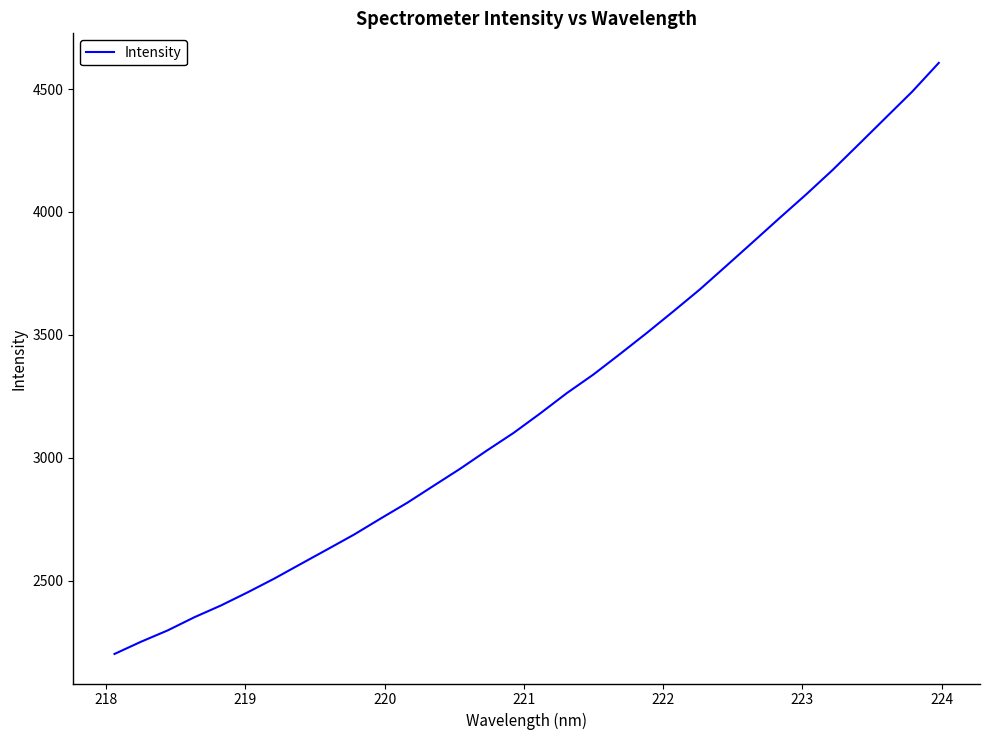

What is the minimum value shown in the chart?

2201.4